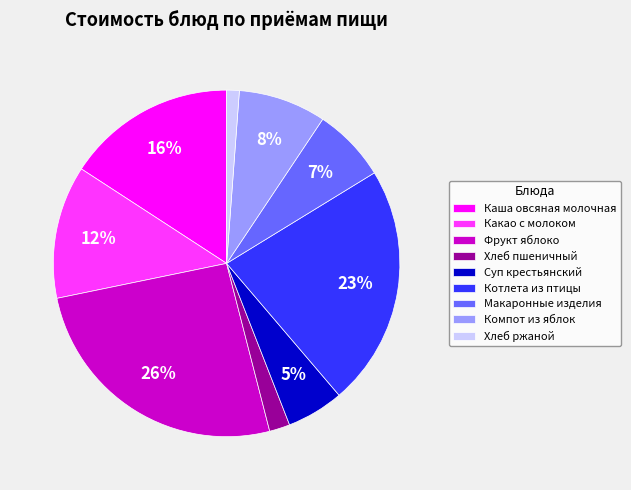

Is it true that Макаронные изделия is 7% of the pie?

True